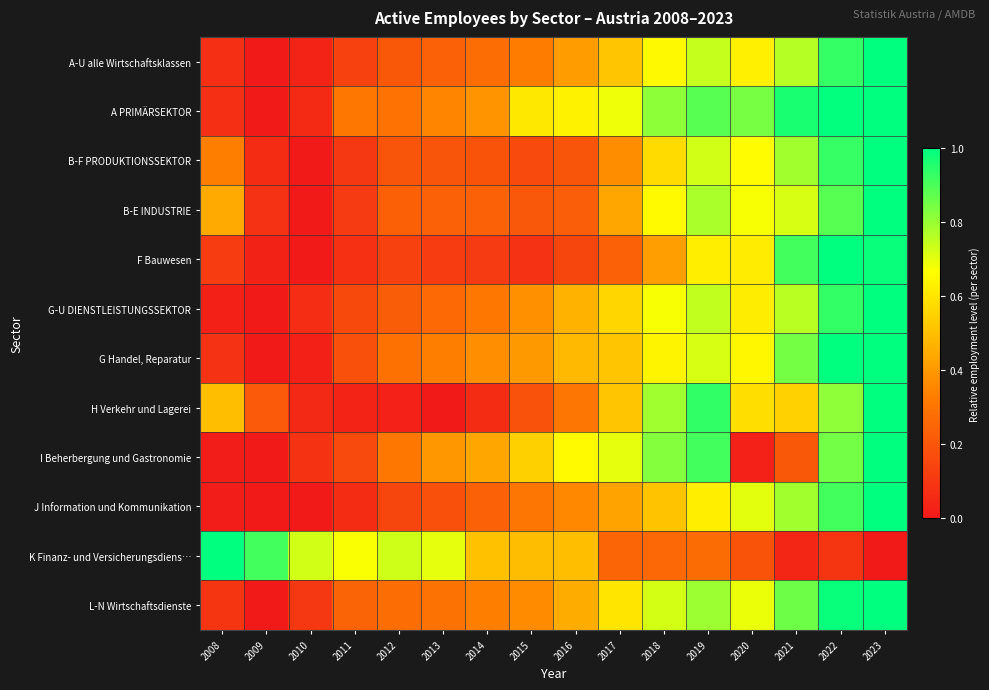

Which has a higher value, 2012 or 2008?

2012